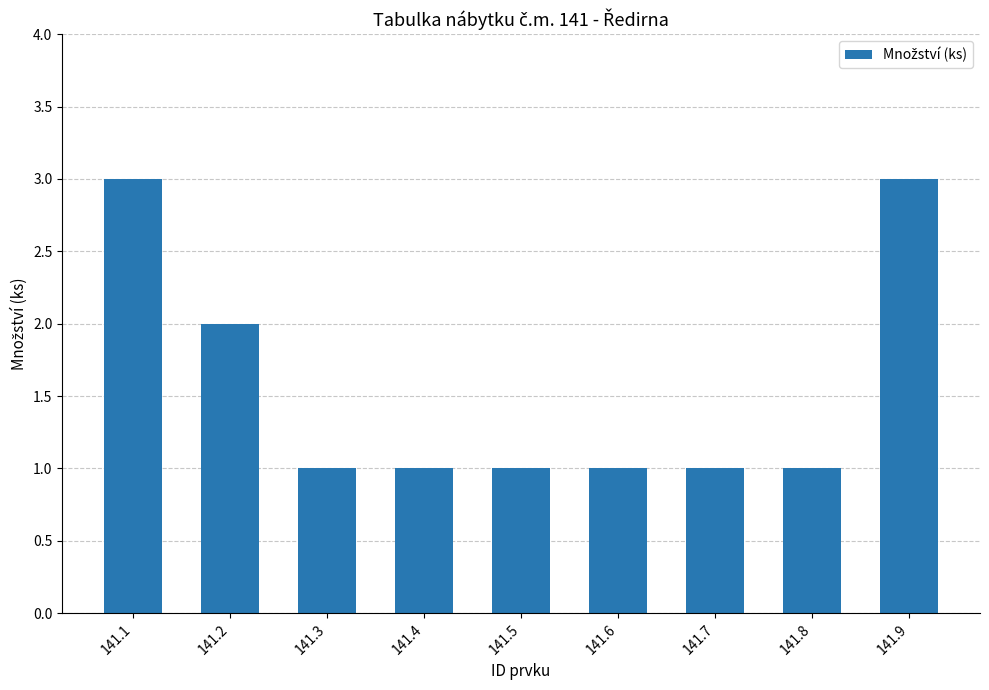

Read the value at 141.7.

1